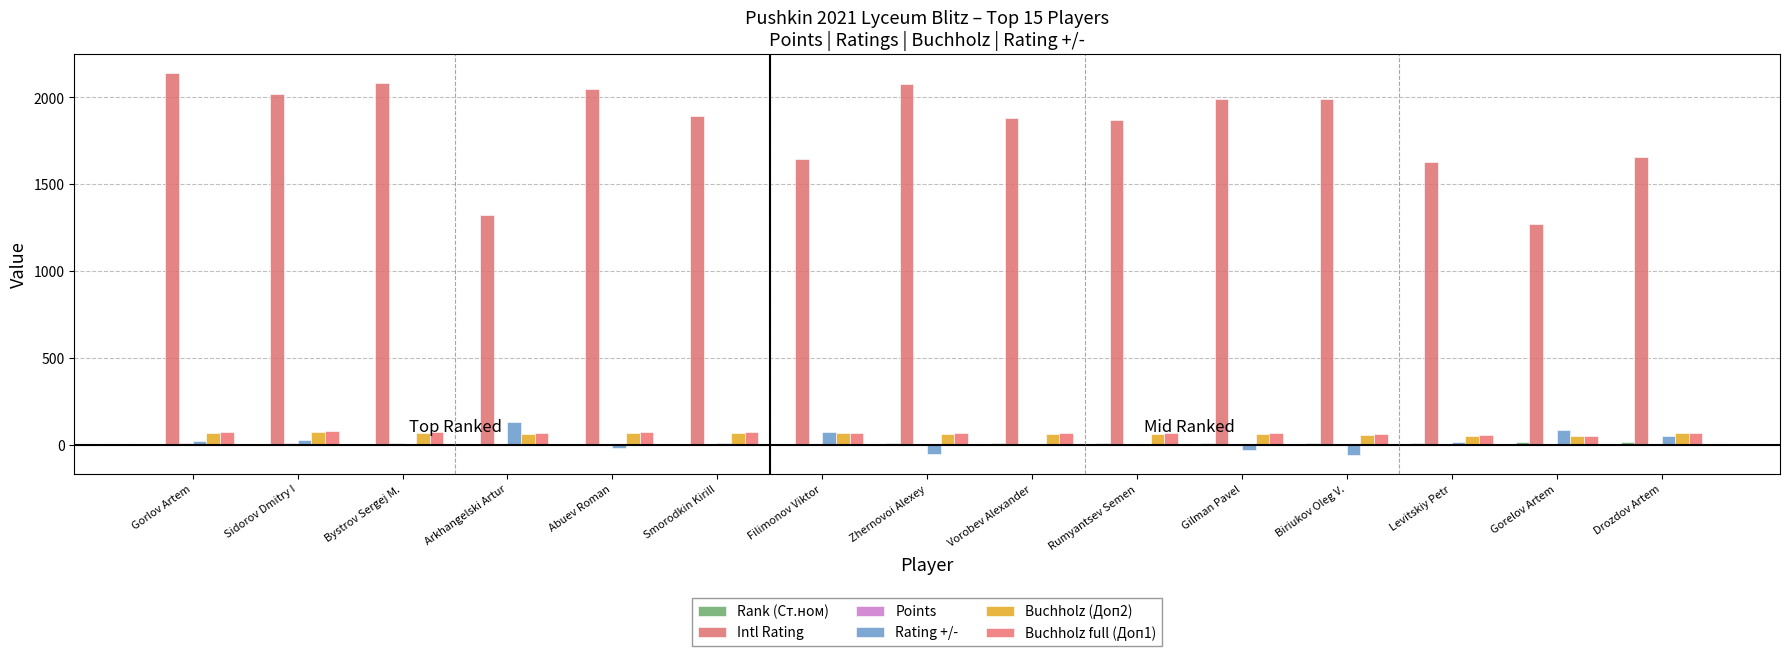

The value of Rank (Ст.ном) at Vorobev Alexander is 4.3. True or false?

False